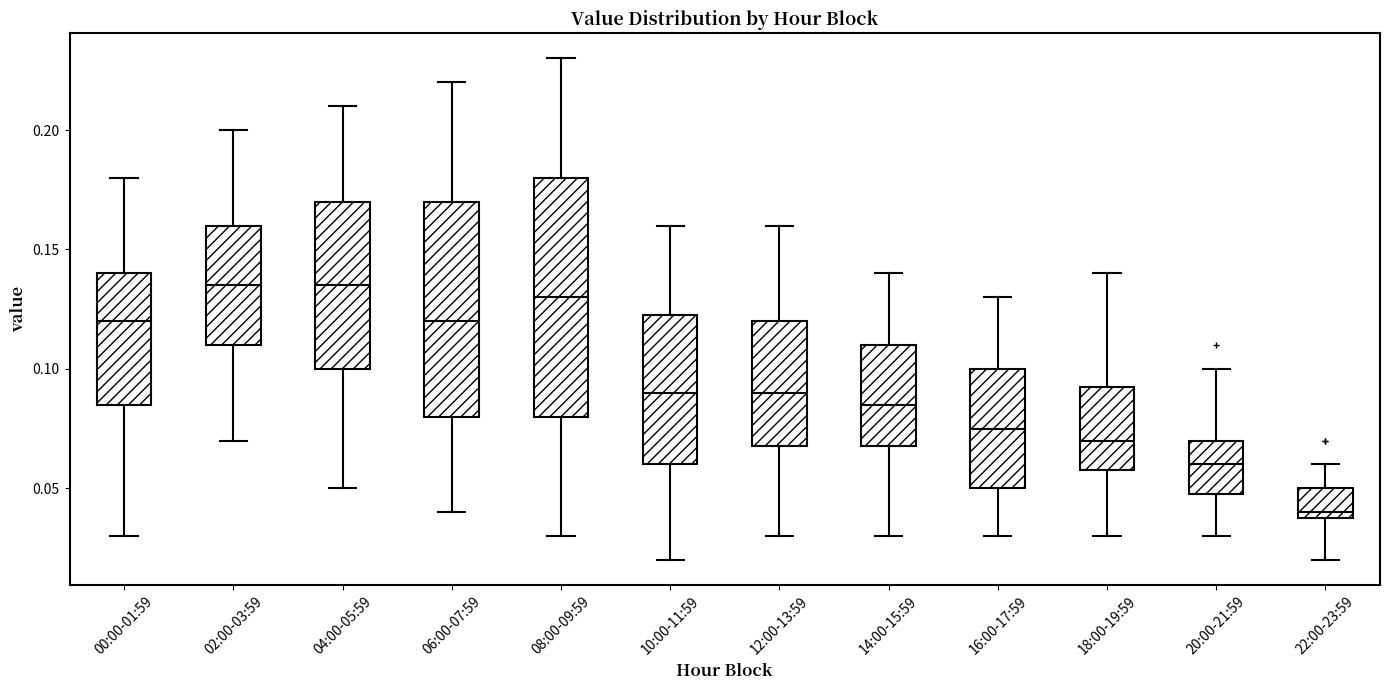

Which box is the tallest, from its lower edge to its upper edge?

08:00-09:59